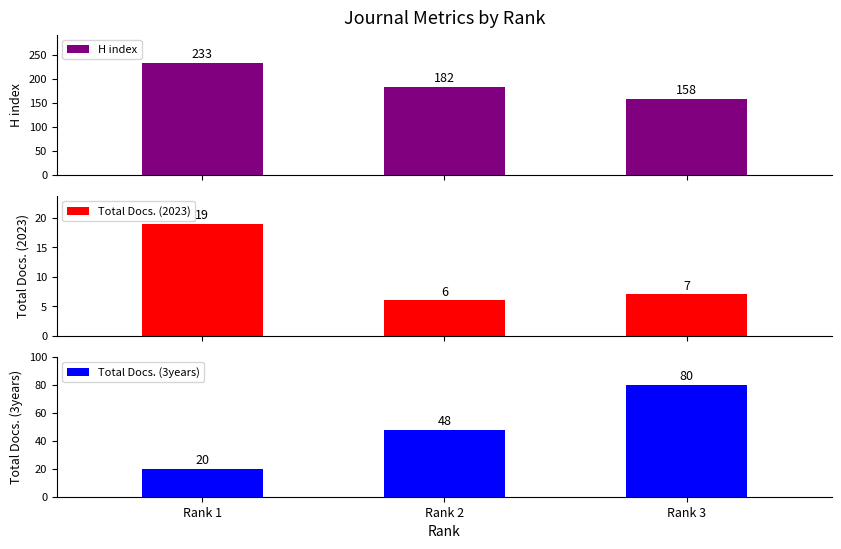

How many distinct data groups are displayed?

3